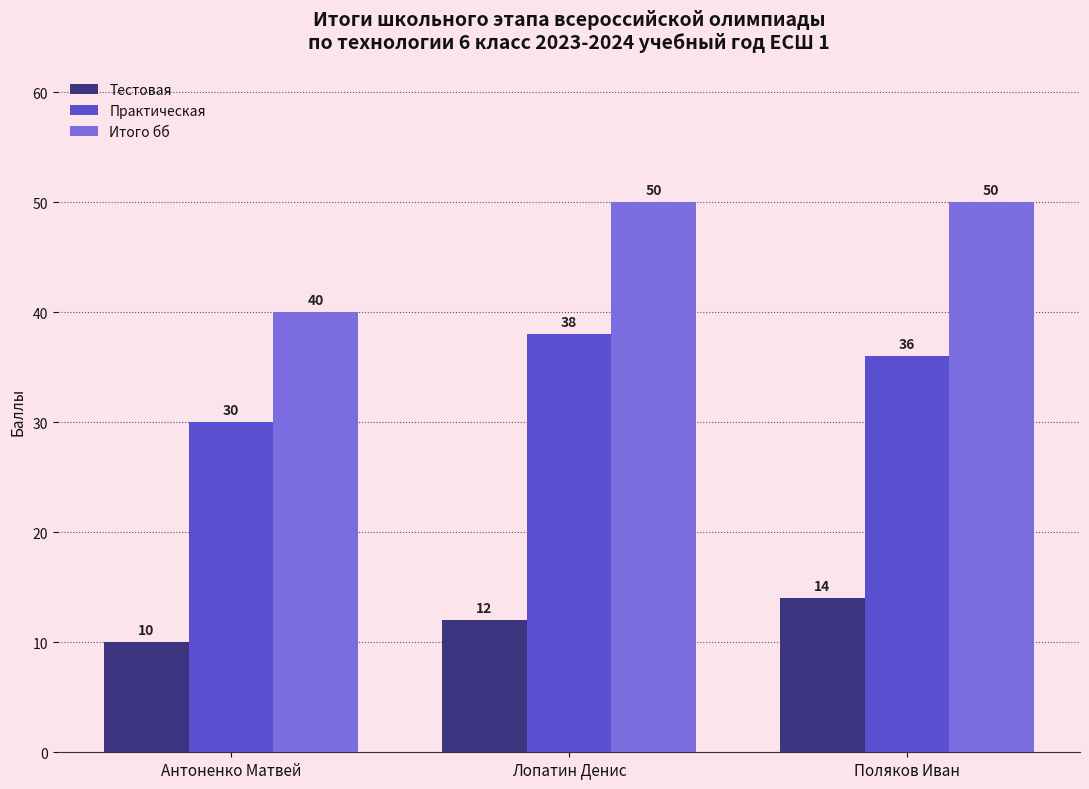

What is the sum of all Практическая values?

104